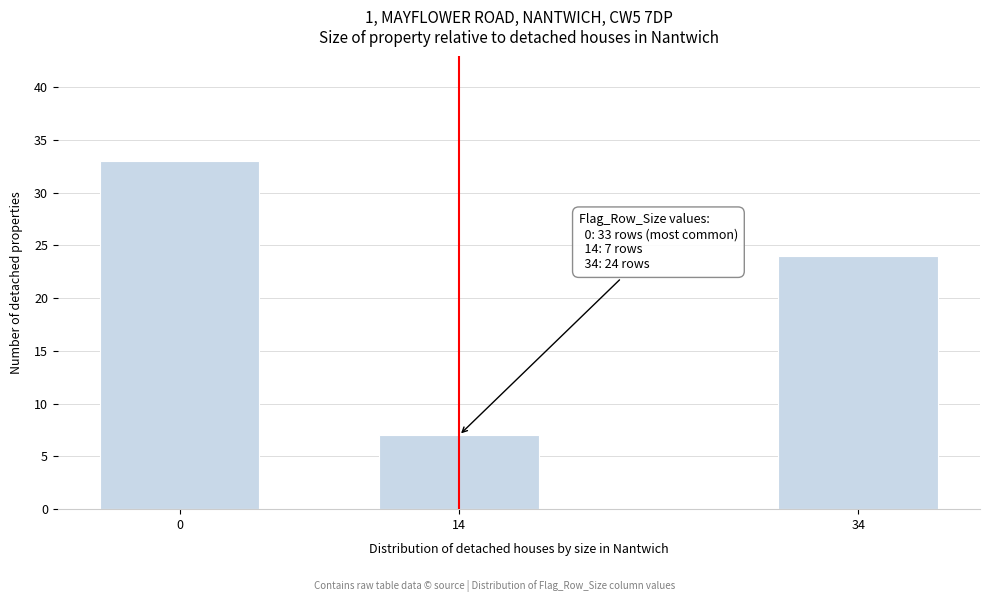

Reading right to left, transcribe all the data shown in this chart.

34=24	14=7	0=33